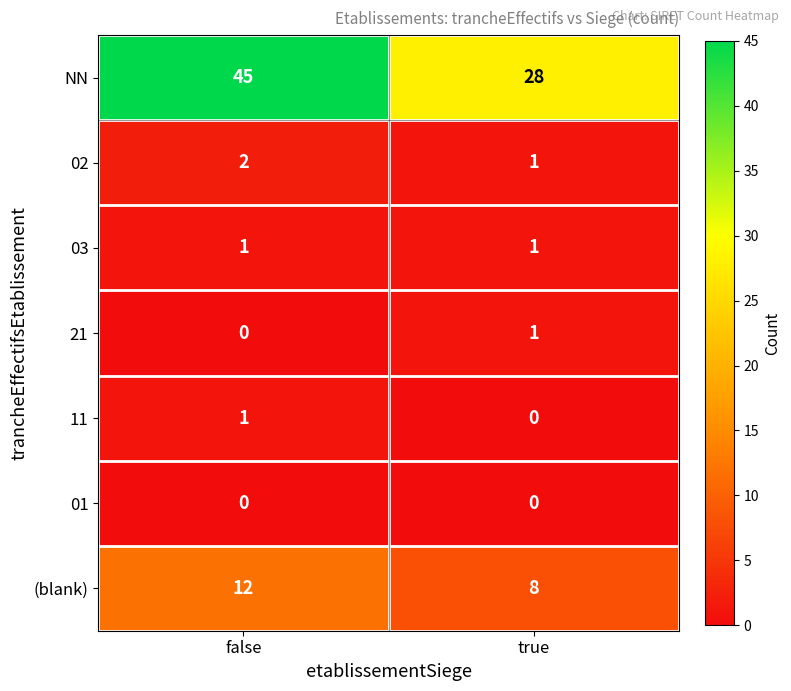

What is the spread (max minus min) of values at true?

28